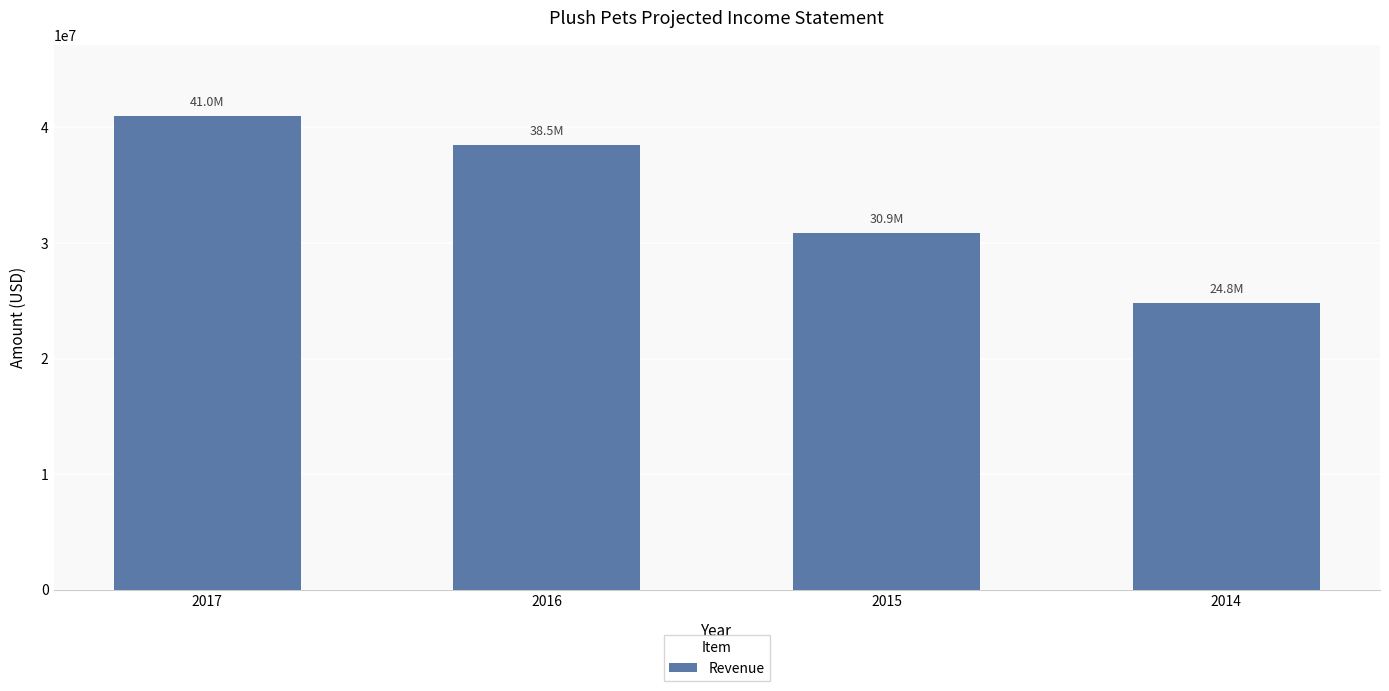

Reading left to right, extract all data points from this chart.

2017=41000000	2016=38508000	2015=30856000	2014=24834000